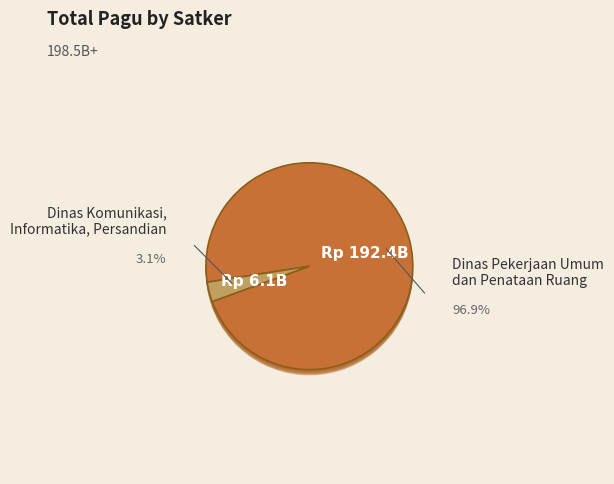

The Dinas Pekerjaan Umum dan Penataan Ruang slice represents 17% of the pie. True or false?

True